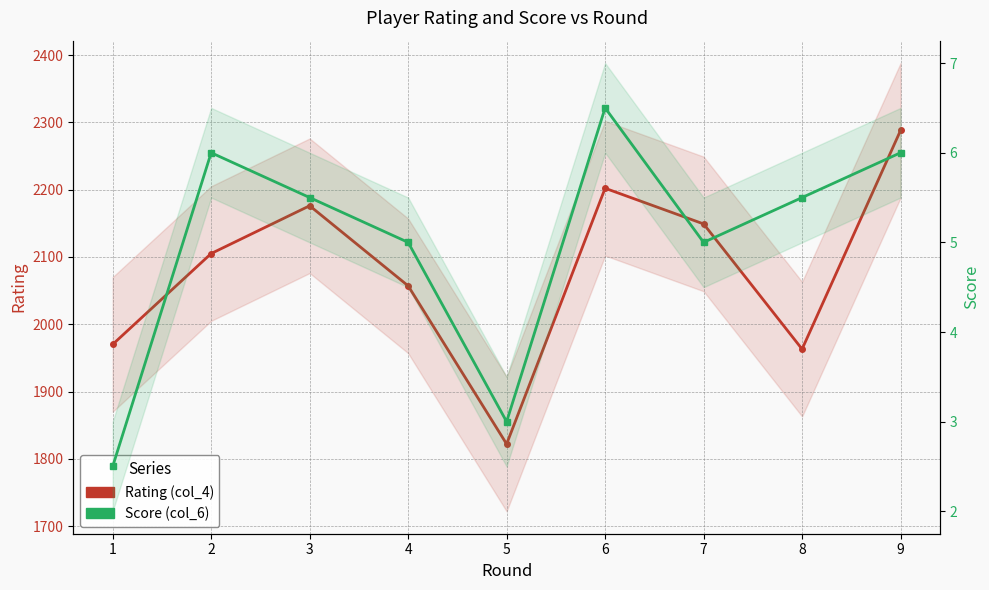

How many interior local valleys does the Score (col_6) series have?

2